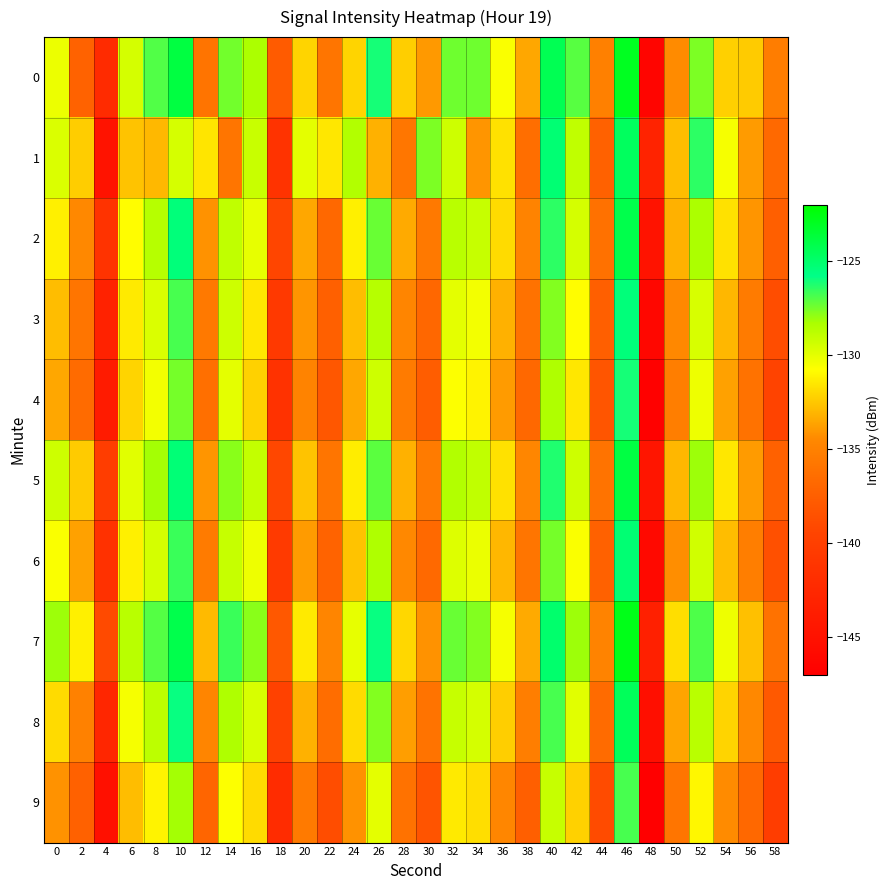

Which series has the largest total across all categories?

7